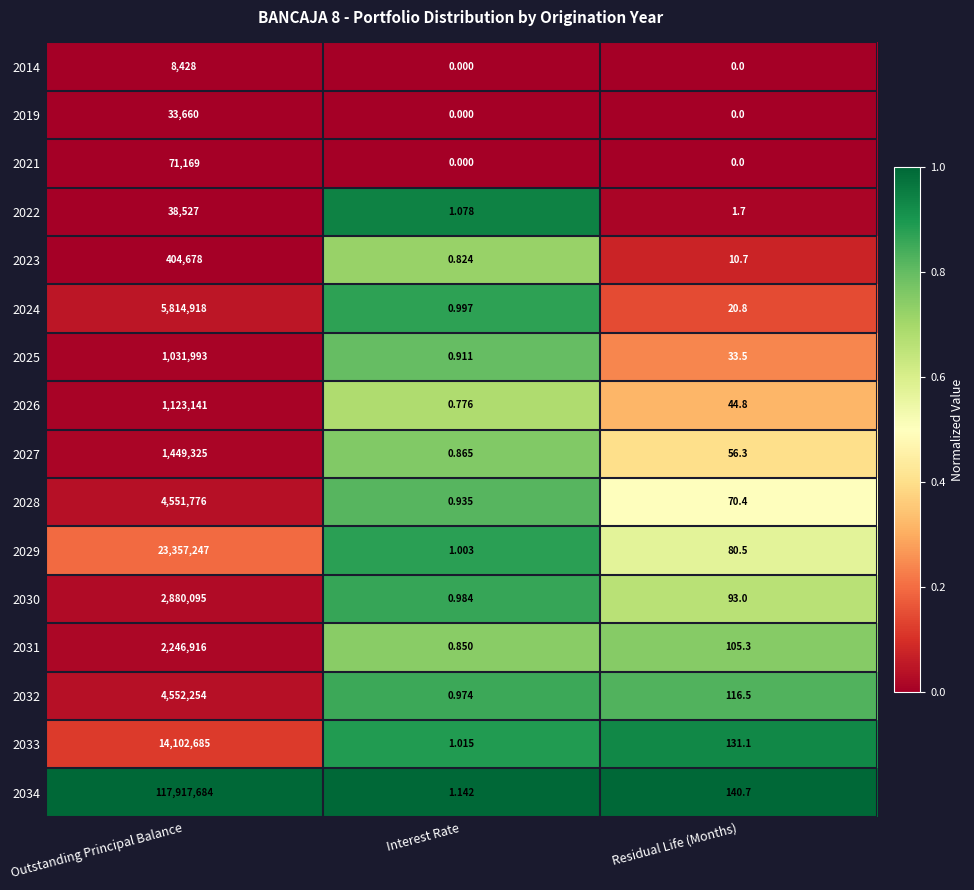

Rank the categories by 2031 value from highest to lowest.

Outstanding Principal Balance, Residual Life (Months), Interest Rate